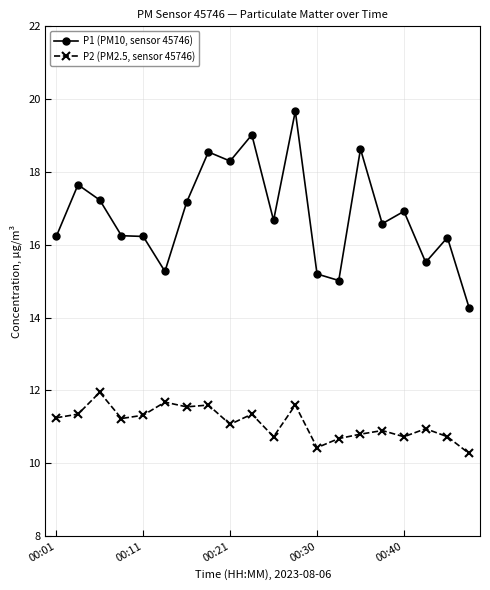

Which series has the widest spread of values?

P1 (PM10, sensor 45746)